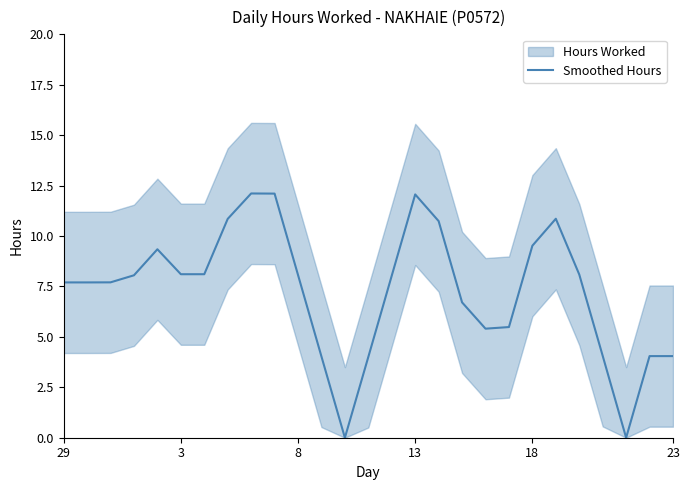

What is the maximum value for Smoothed Hours?

12.1